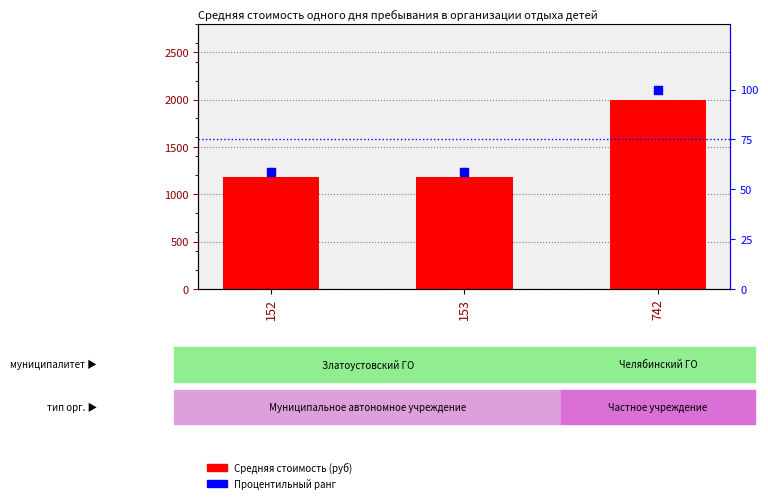

Which series has the widest spread of Y values?

Средняя стоимость (руб)